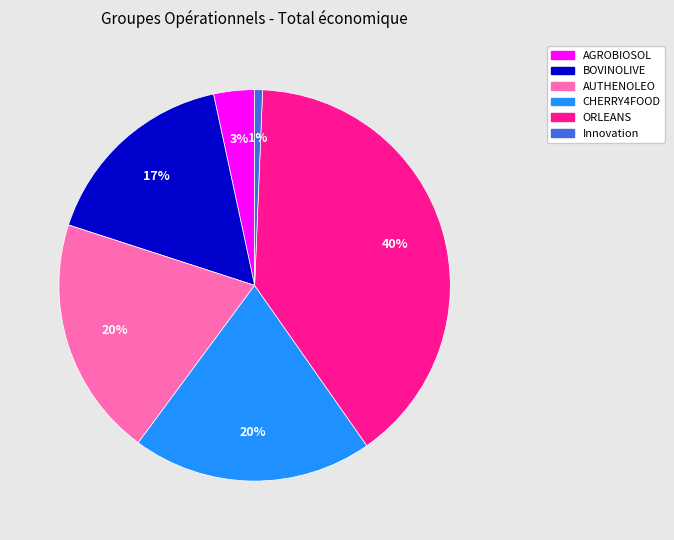

To the nearest percent, what is the combined percentage of ORLEANS and AGROBIOSOL?

43%